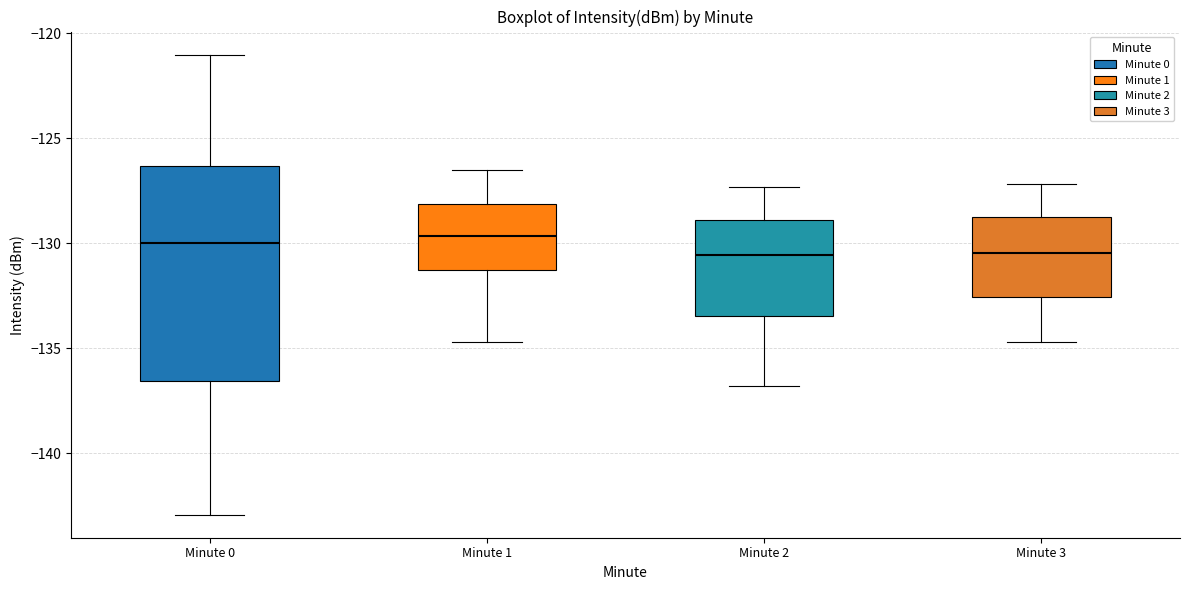

Which box is the tallest, from its lower edge to its upper edge?

Minute 0